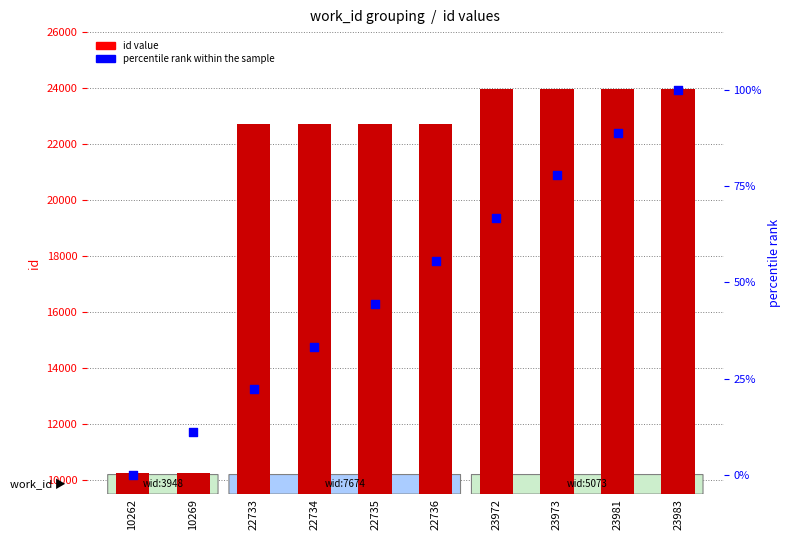

At how many categories does at least one series exceed 5983?

10